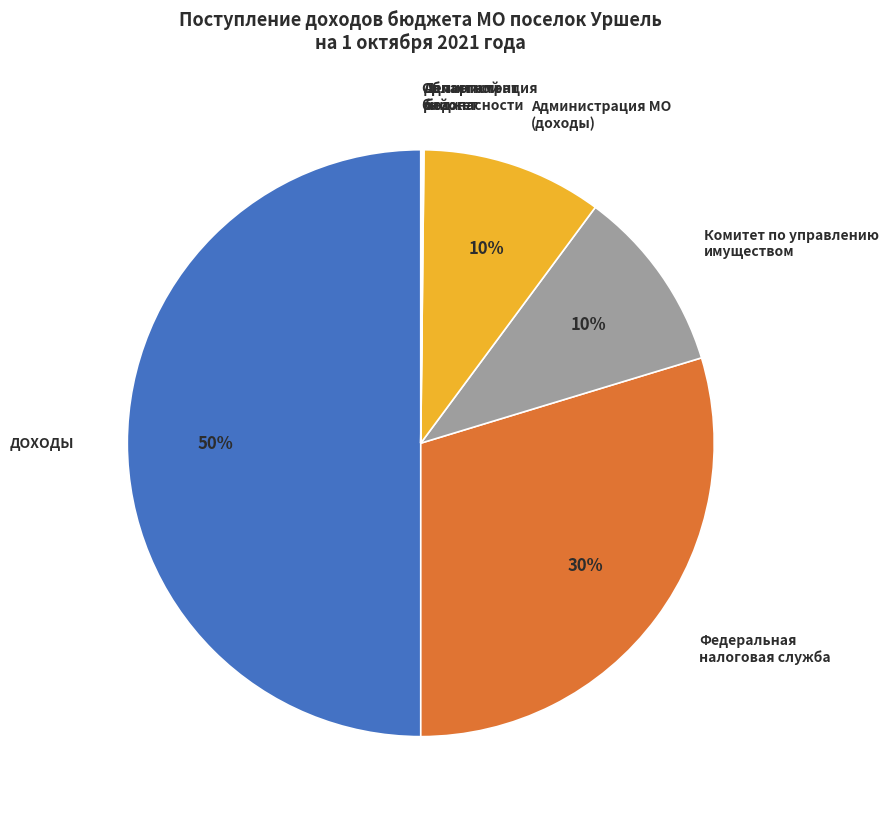

Which category has the biggest portion of the pie?

ДОХОДЫ